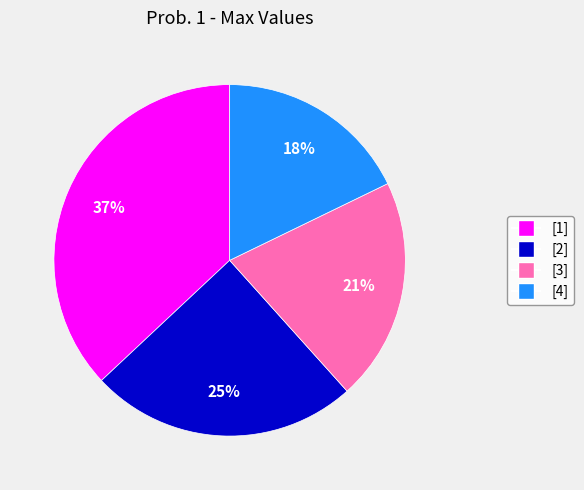

Which slice is the largest?

[1]